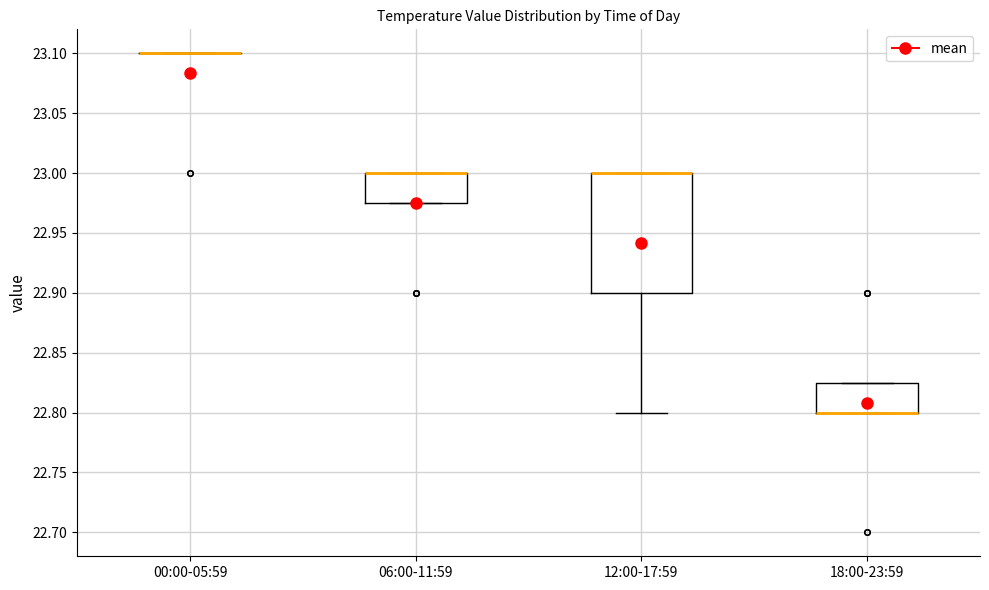

Reading left to right, transcribe this box plot: for each box, give where its median line is, the range the box spans, and where its two whiskers end, as read against the y-axis. The values are not printed on the chart, so give them approximately, as read against the axis.

00:00-05:59: box collapsed to a line at 23.100, whiskers 23.100 to 23.100
06:00-11:59: median 23.000 (drawn on the box's upper edge), box 22.975 to 23.000, whiskers 22.975 to 23.000
12:00-17:59: median 23.000 (drawn on the box's upper edge), box 22.900 to 23.000, whiskers 22.800 to 23.000
18:00-23:59: median 22.800 (drawn on the box's lower edge), box 22.800 to 22.825, whiskers 22.800 to 22.825